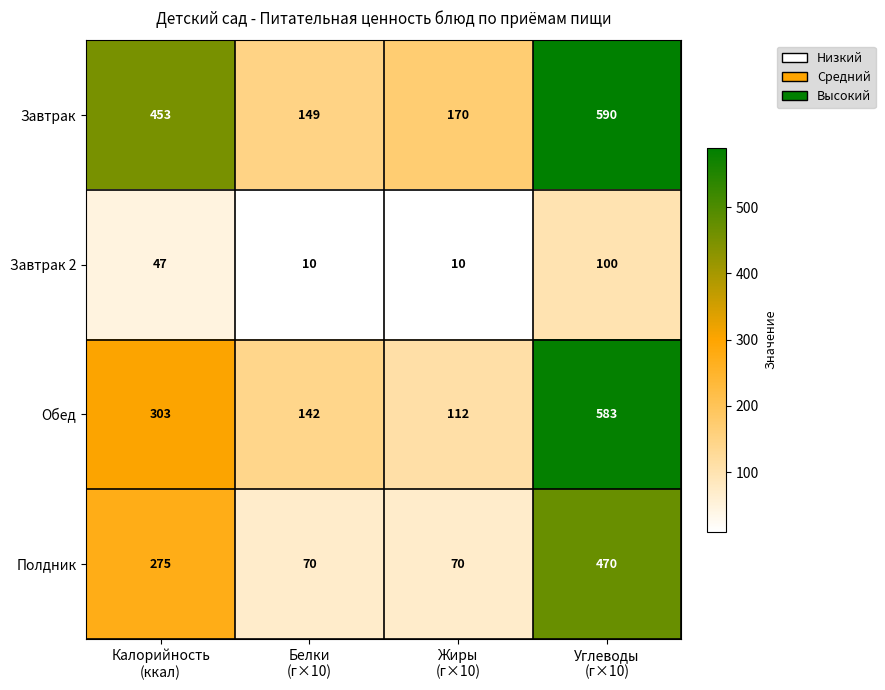

Rank the series by their average value, from highest to lowest.

Завтрак, Обед, Полдник, Завтрак 2